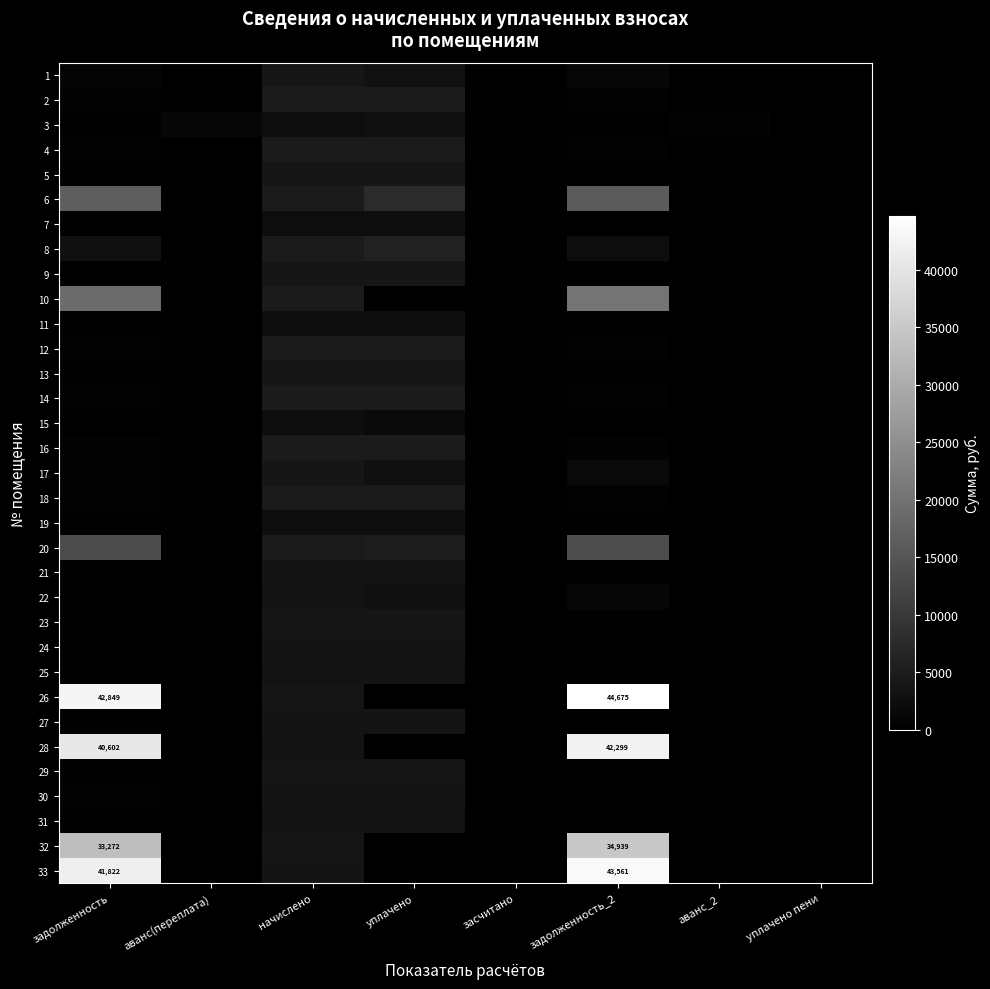

At which category is the sum across all series the highest?

задолженность_2